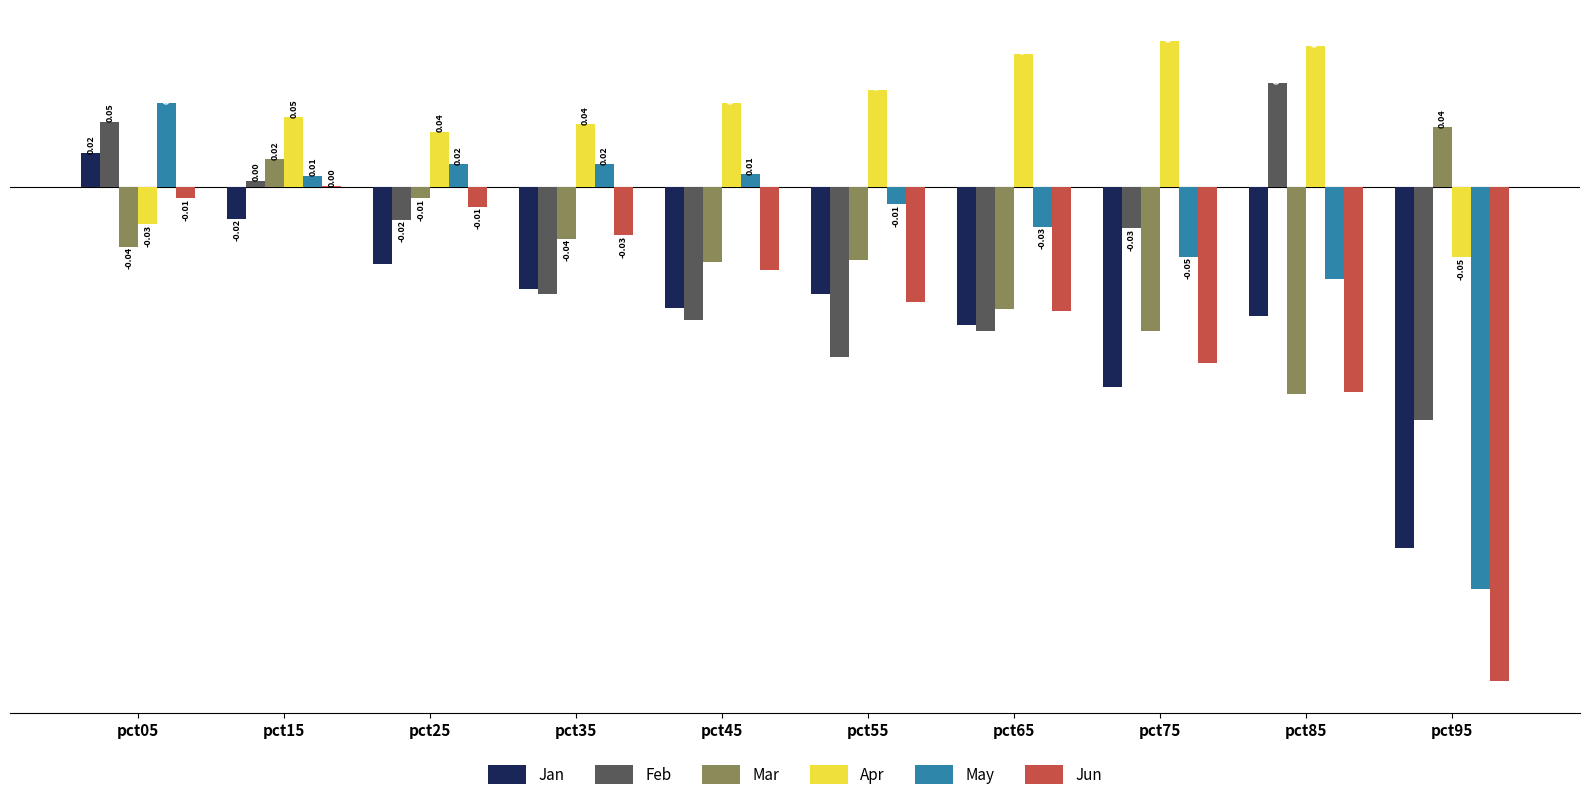

What is the total value across all series at pct95?

-1.0